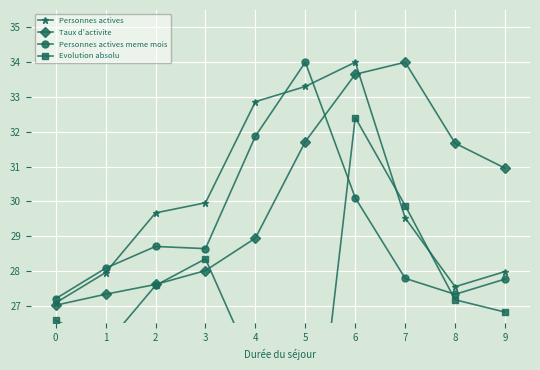

Reading right to left, extract all data points from this chart.

Personnes actives: 28.0	27.6	29.5	34.0	33.3	32.9	30.0	29.7	28.0	27.1
Taux d'activite: 31.0	31.7	34.0	33.7	31.7	28.9	28.0	27.6	27.3	27.0
Personnes actives meme mois: 27.8	27.3	27.8	30.1	34.0	31.9	28.6	28.7	28.1	27.2
Evolution absolu: 26.8	27.2	29.9	32.4	20.0	25.1	28.4	27.6	25.9	26.6